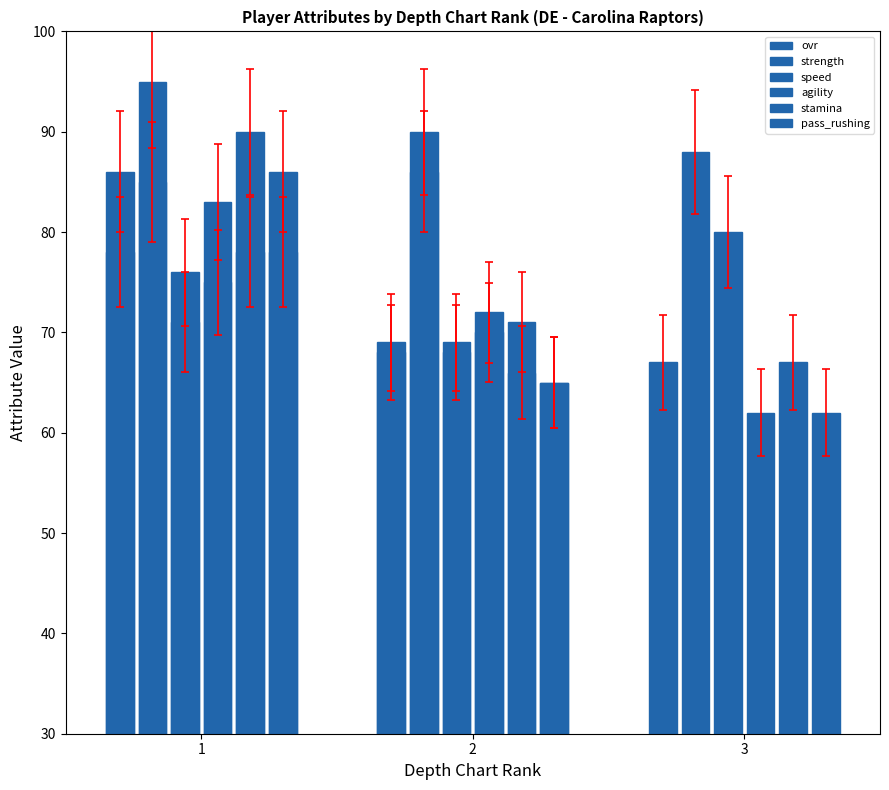

Where does the stamina series first go above 71?

1